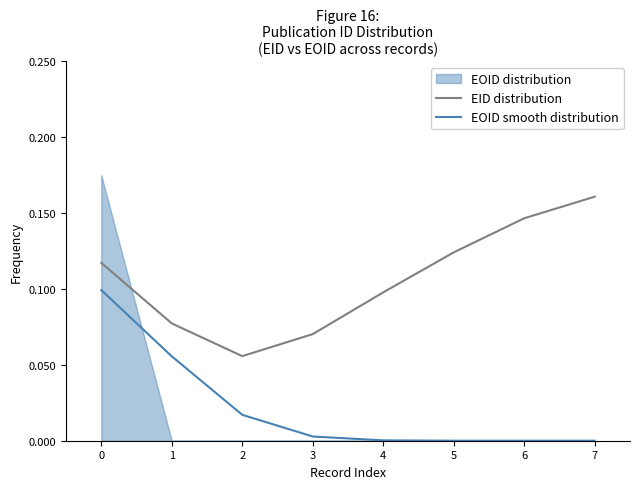

What is the average value of the EID distribution series?

0.1